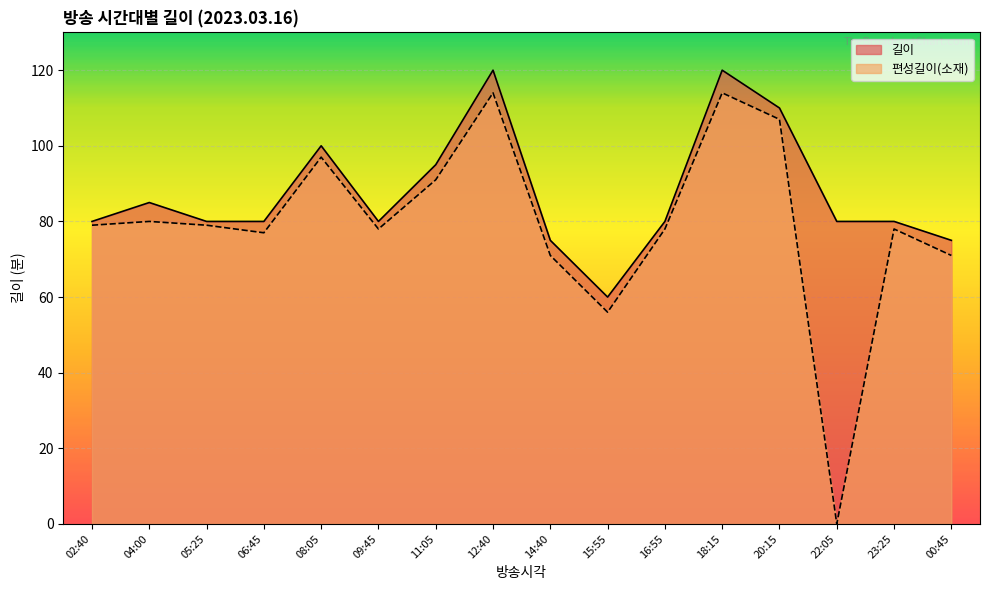

In 편성길이(소재), how many points are higher than both neighbors (excluding endpoints)?

5